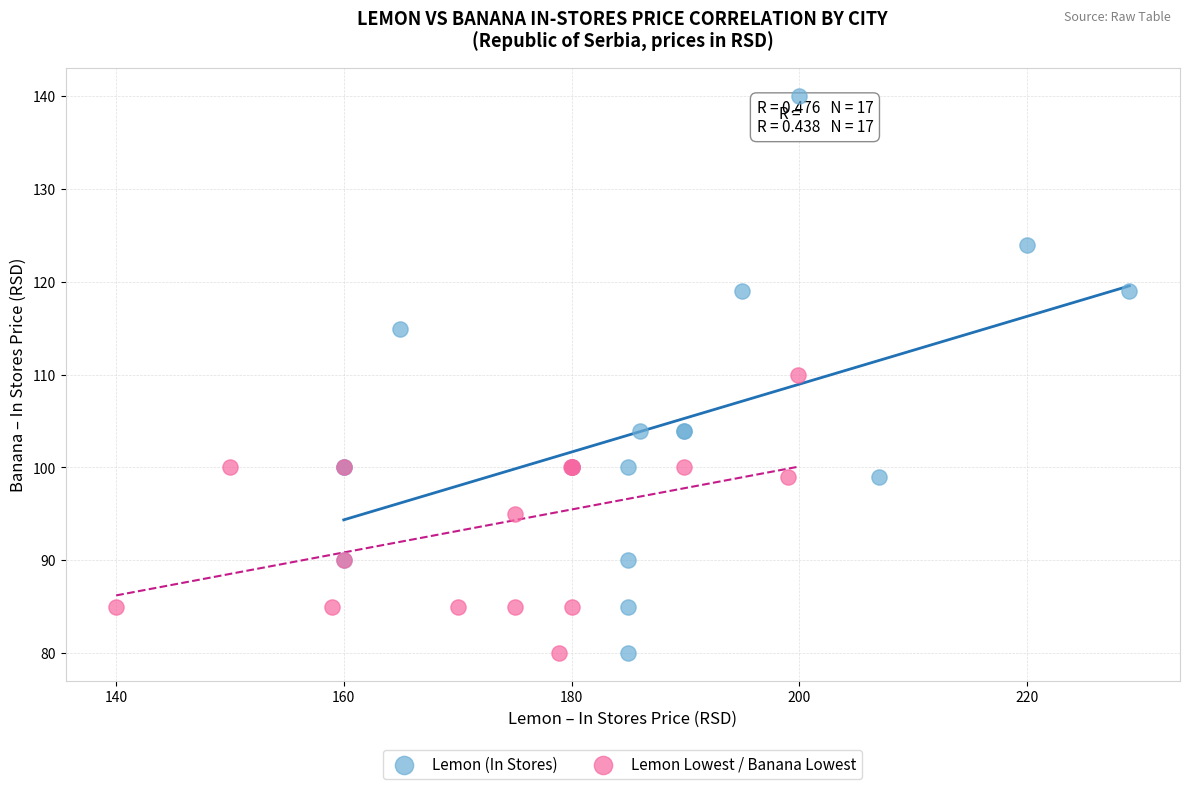

Which series has the widest spread of Y values?

Lemon (In Stores)